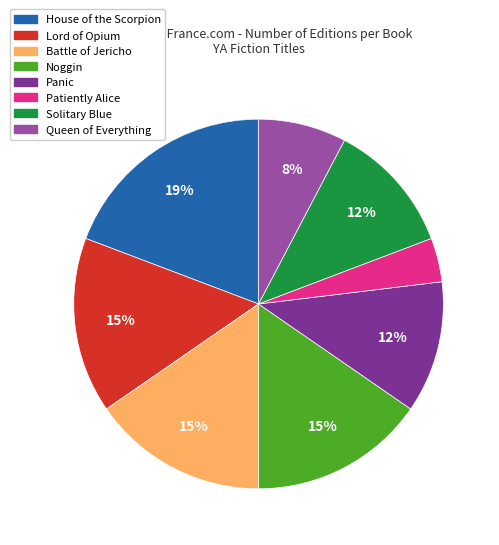

What is the ratio of the value at Solitary Blue to the value at Queen of Everything?

1.5